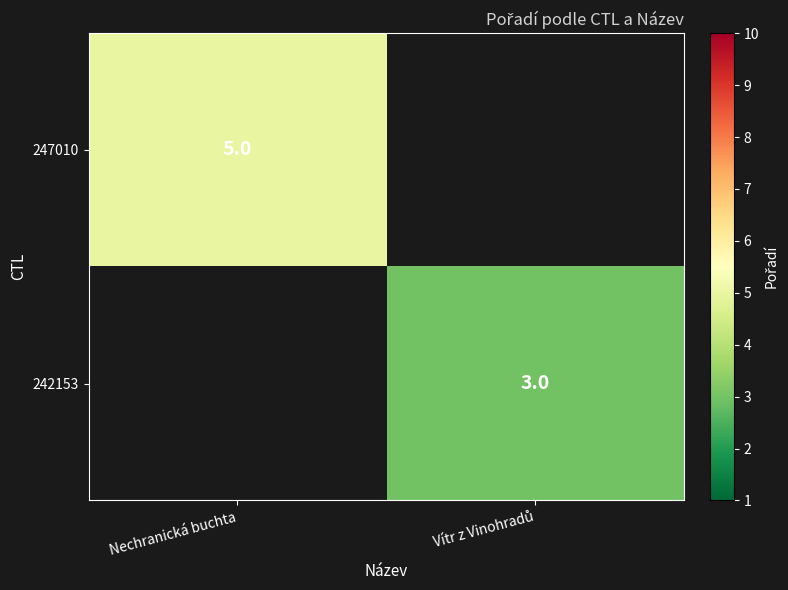

The 247010 series shows 5 at Nechranická buchta. True or false?

True